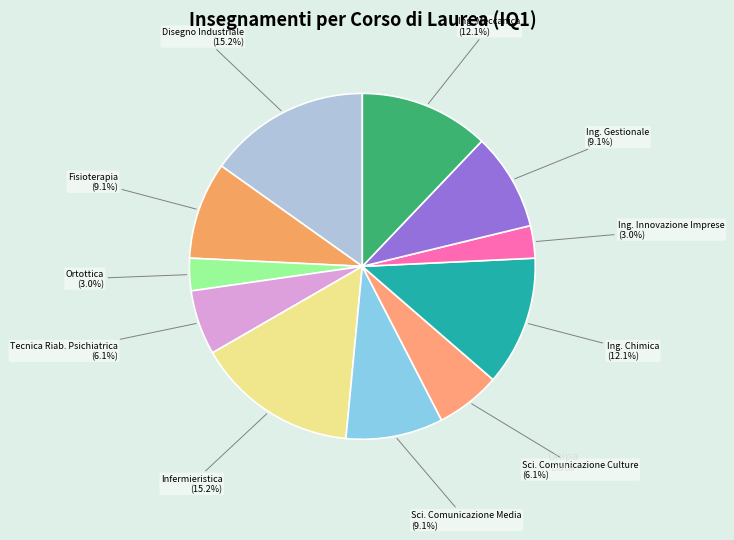

Between Tecnica Riab. Psichiatrica and Ortottica, which is larger?

Tecnica Riab. Psichiatrica